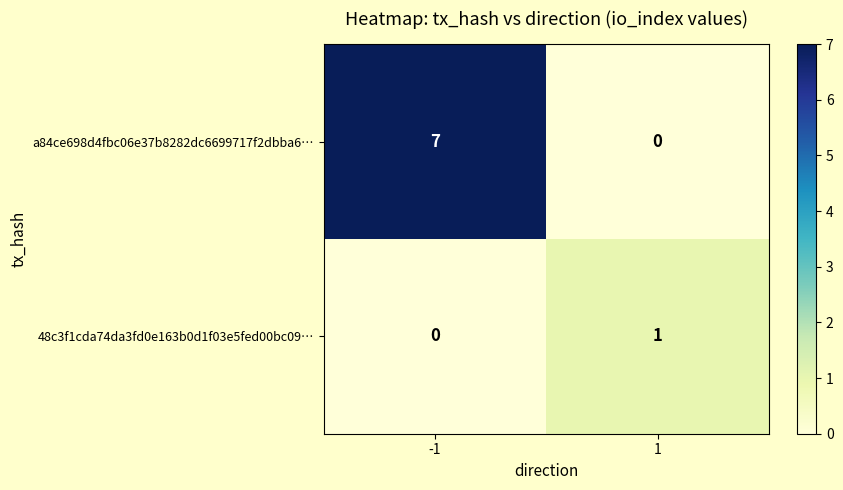

At which category is the sum across all series the highest?

-1